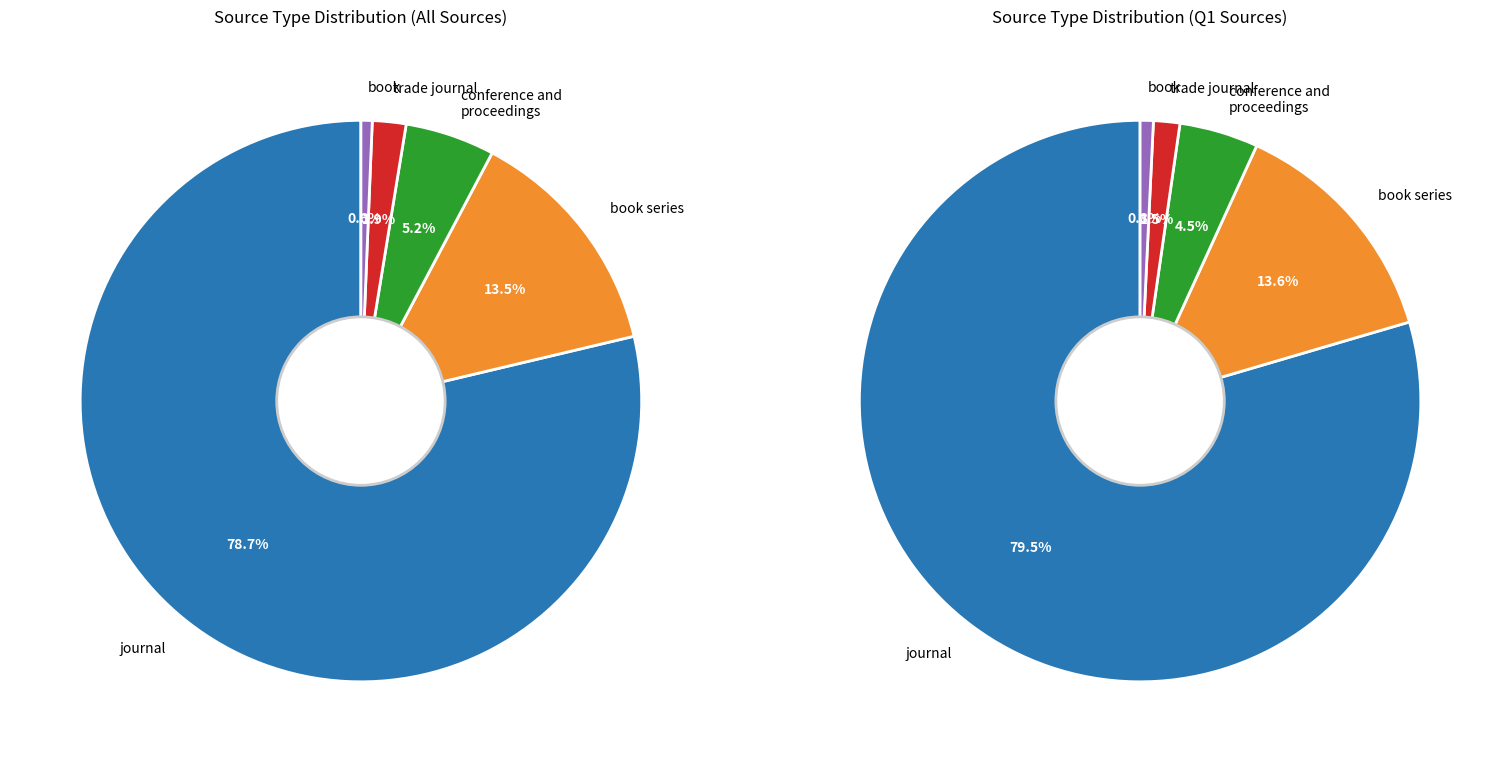

Is book the majority of the pie?

No